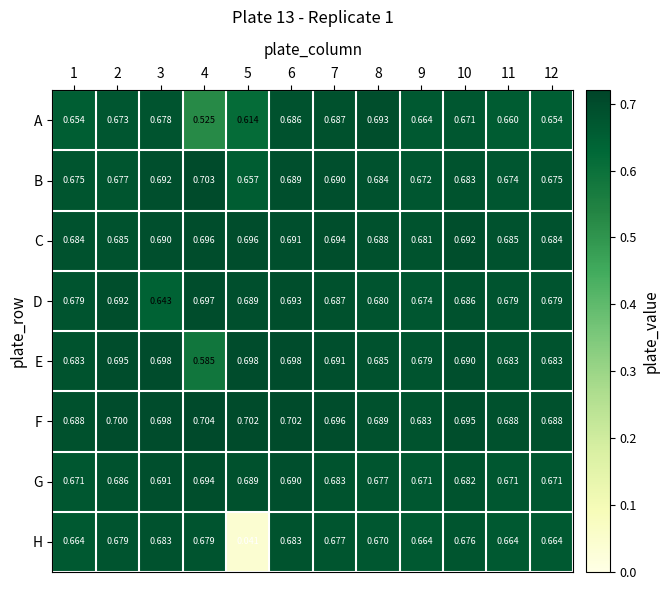

At which category does the chart reach its minimum across all series?

5